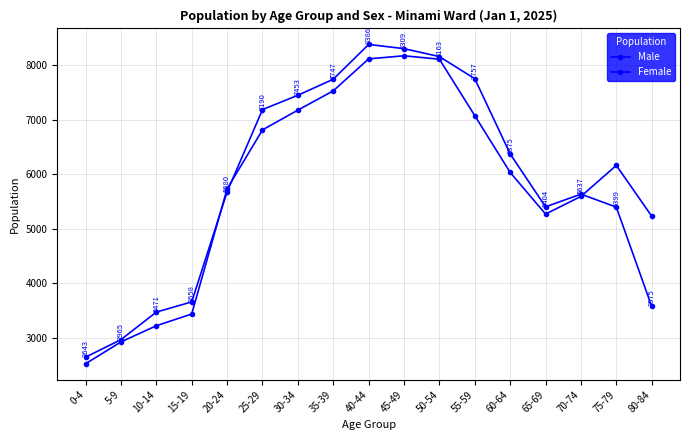

What is the total value across all series at 75-79?

11564